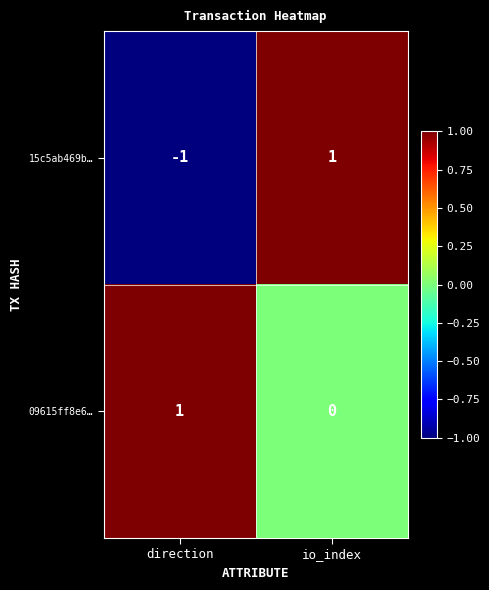

The 09615ff8e6… series shows 1 at direction. True or false?

True